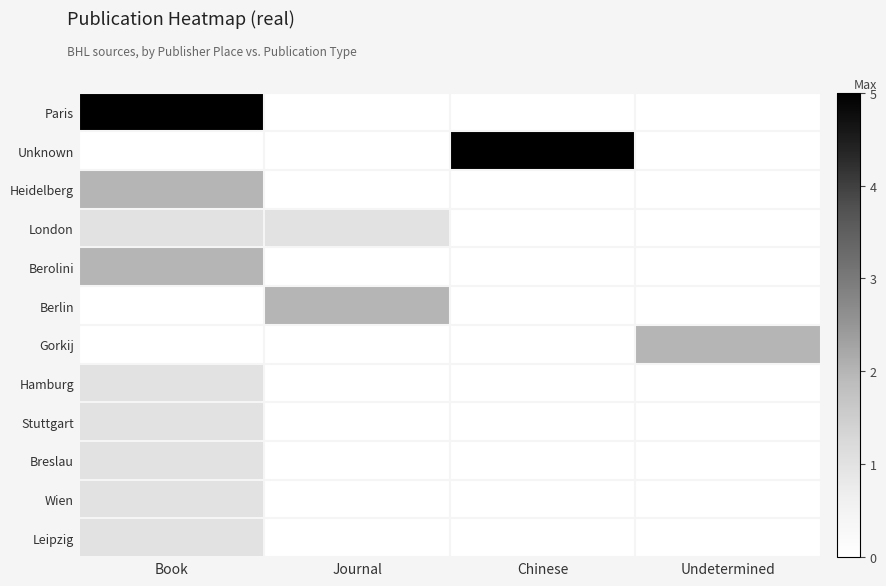

At which category is the sum across all series the highest?

Book